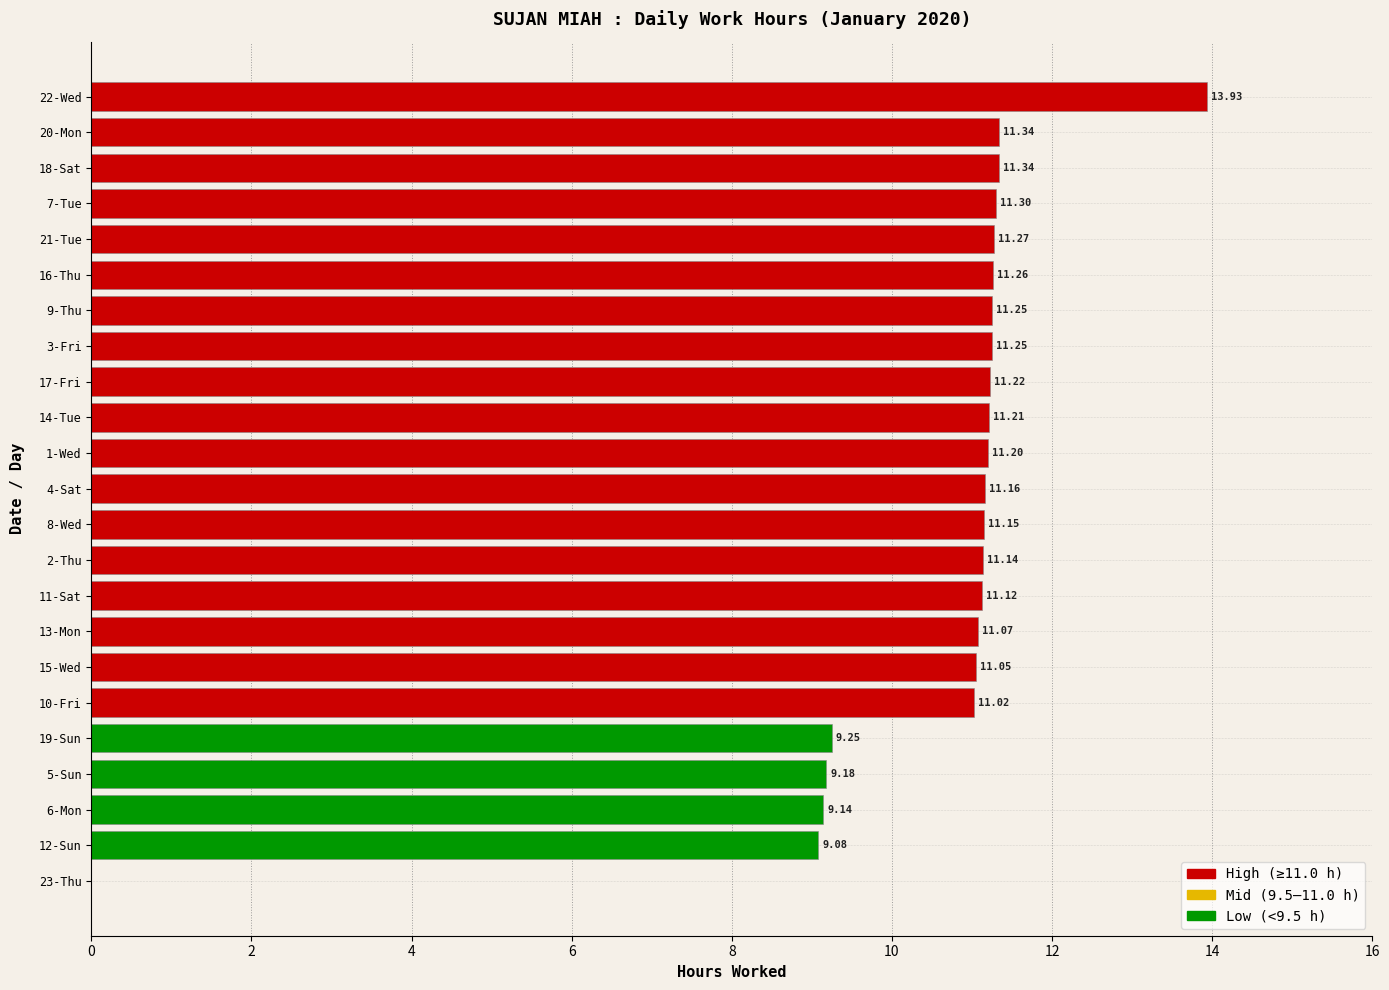

How many bars are there in total?

23